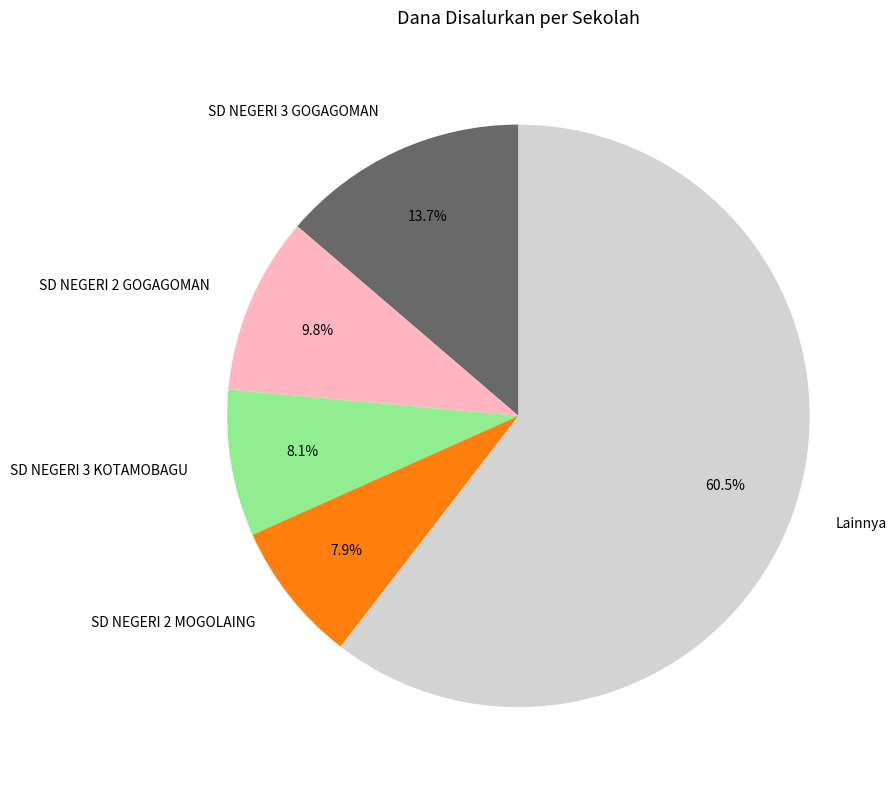

What is the largest slice in the pie chart?

Lainnya